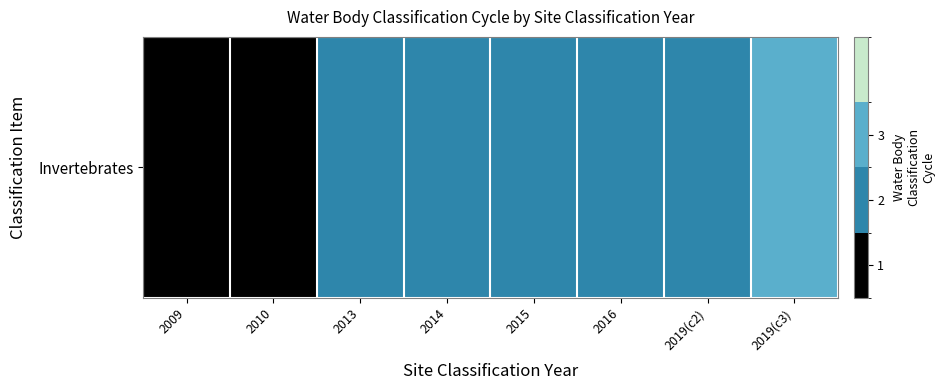

Count the values in the range 2 to 3.

6